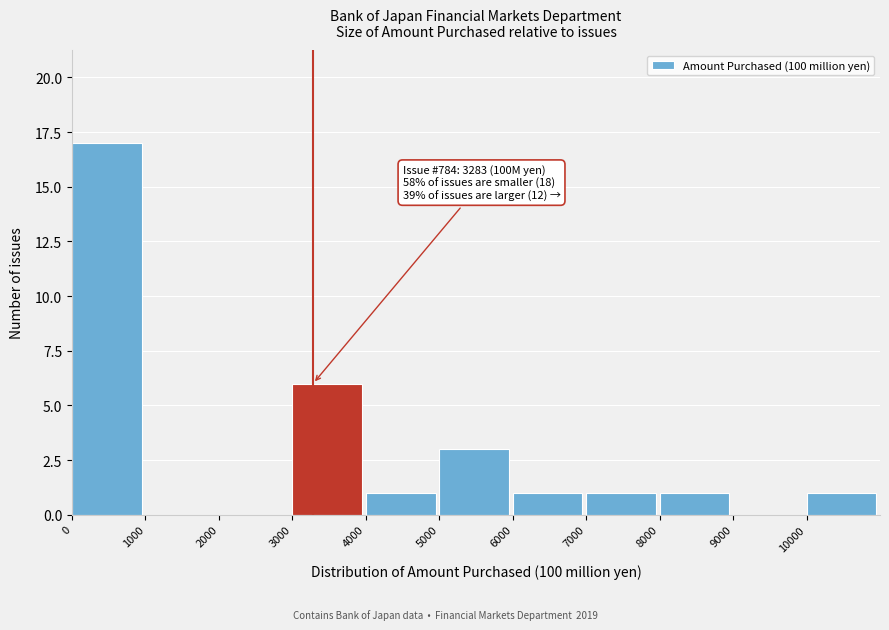

Over which range of the x-axis is the bar tallest?

0 to 1000